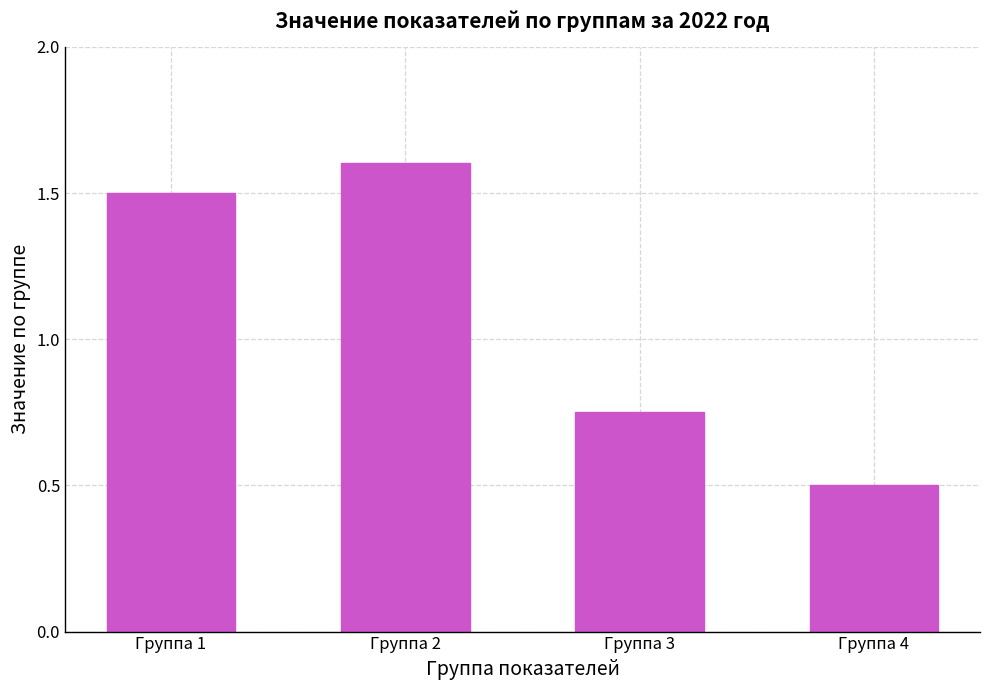

True or false: the data shows 0.9 at Группа 4.

False